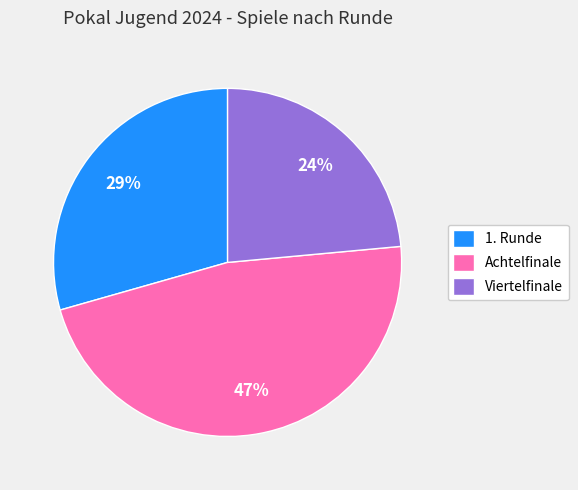

To the nearest percent, what is the average slice percentage?

33%